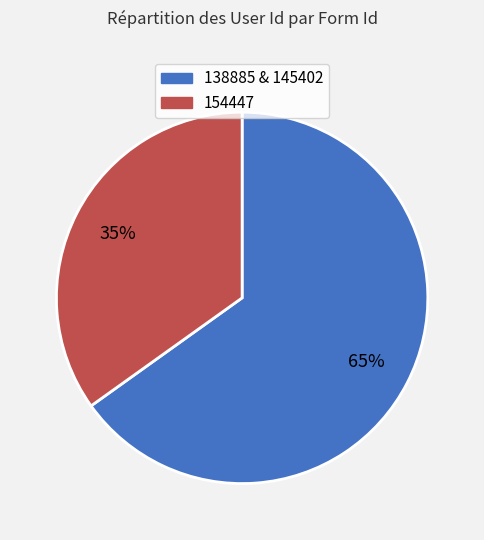

How many slices are in this pie chart?

2